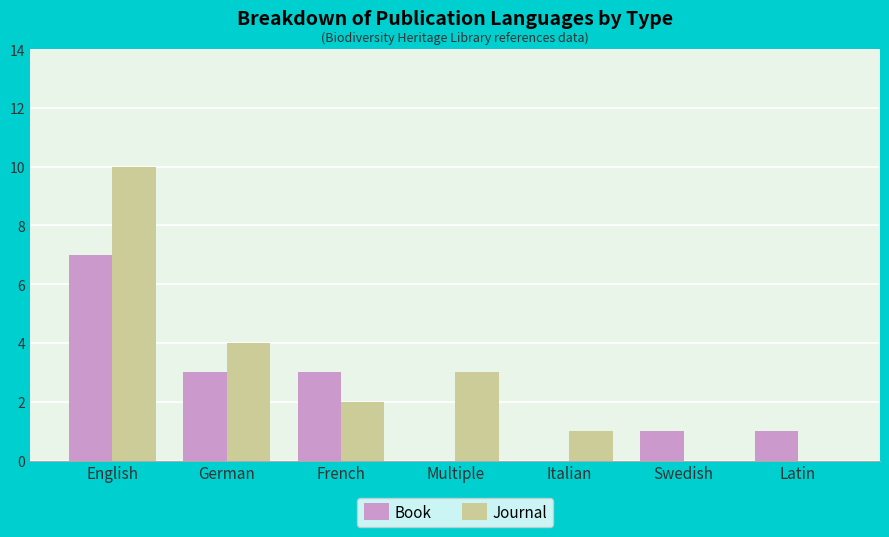

The value of Journal at French is 3. True or false?

False